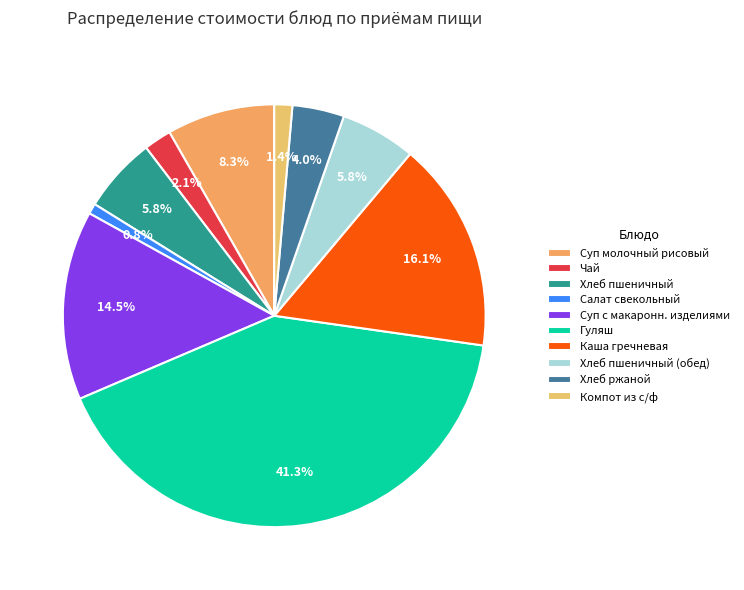

Count the number of slices in the pie.

10